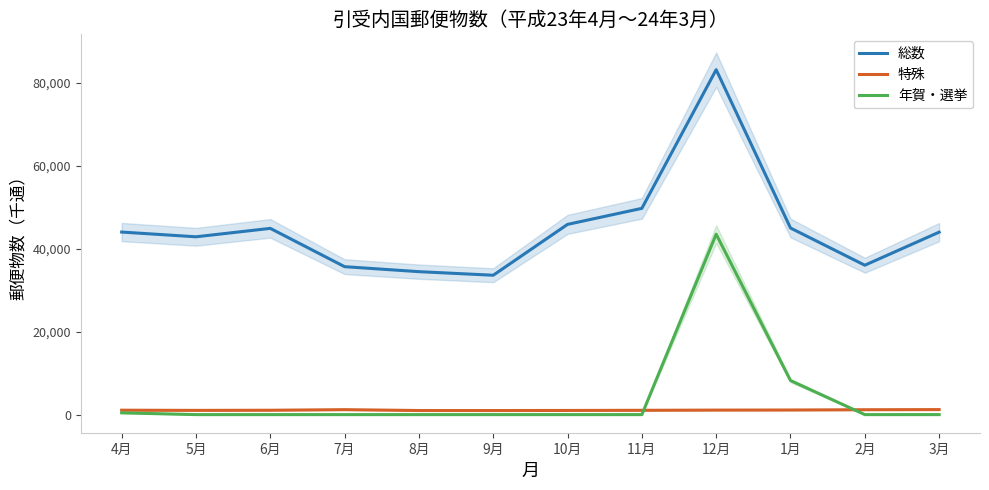

What is the difference between the maximum and minimum values in the 年賀・選挙 series?

43499.9